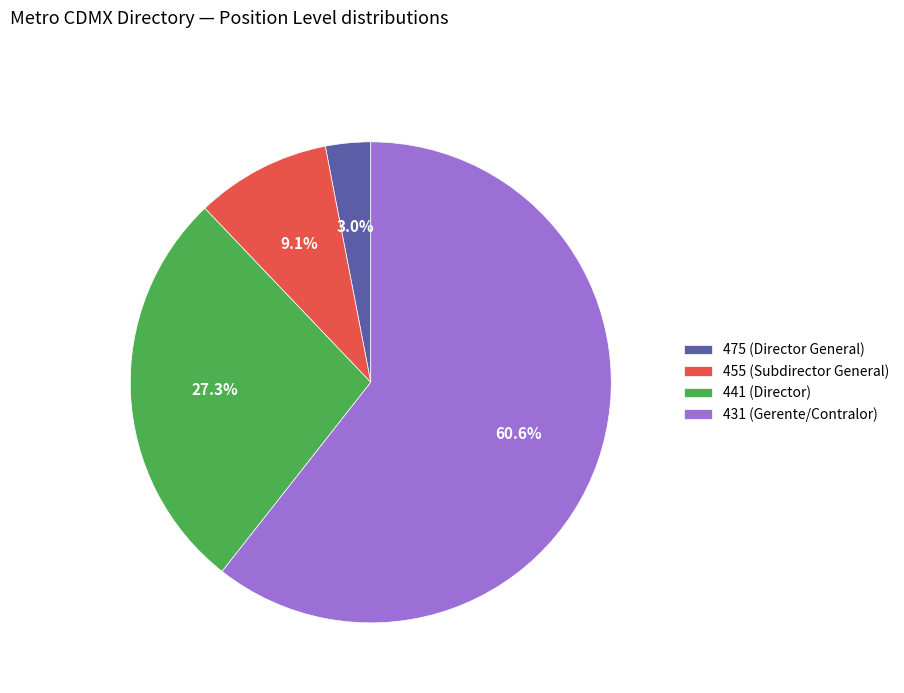

Is the sum of 475 (Director General) and 441 (Director) greater than half?

No